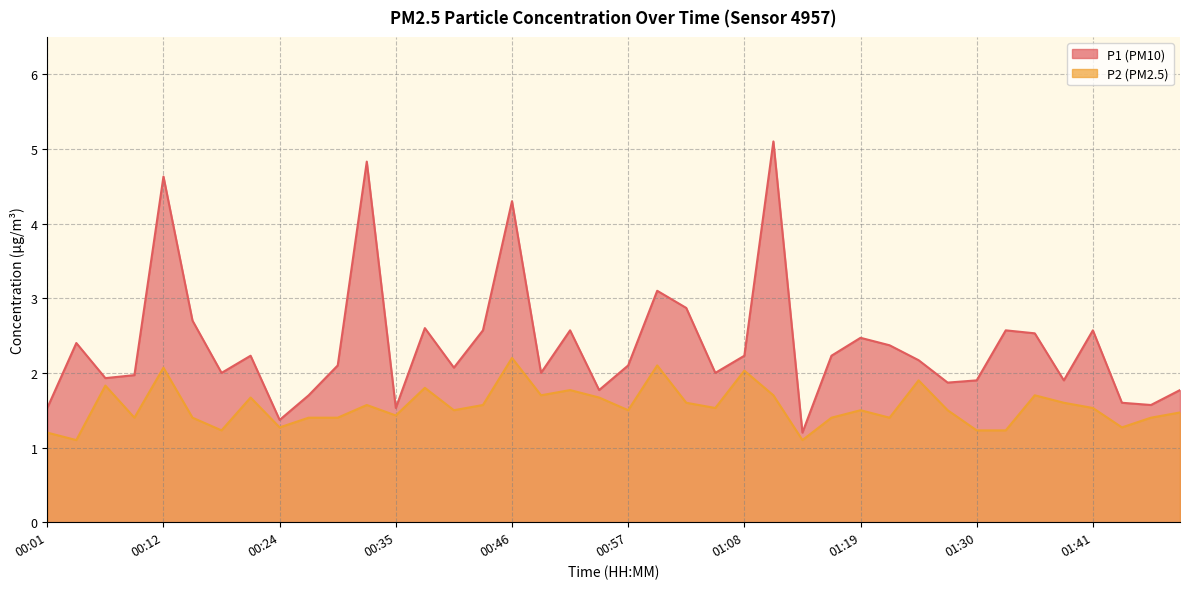

Read the P2 value at 00:26.

1.4